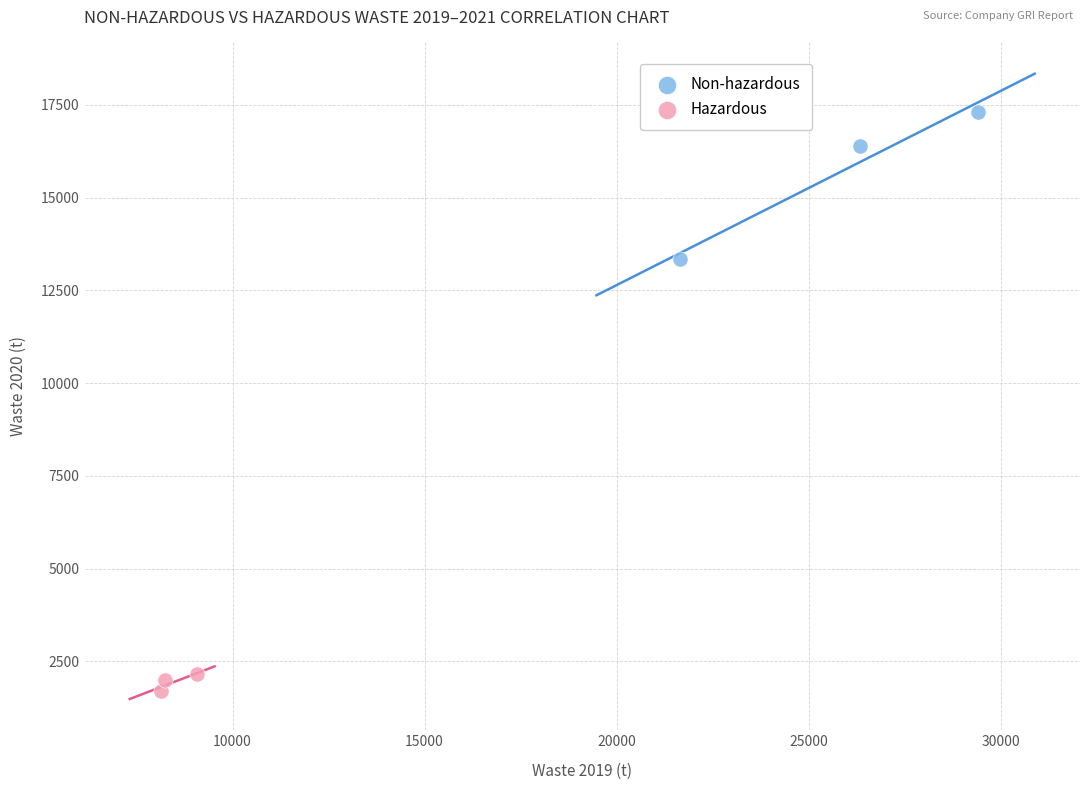

Which series reaches the maximum Y coordinate?

Non-hazardous